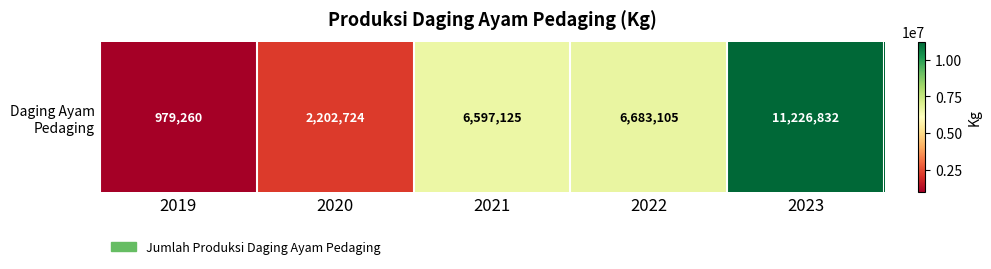

Where does the data first go above 6597125?

2022